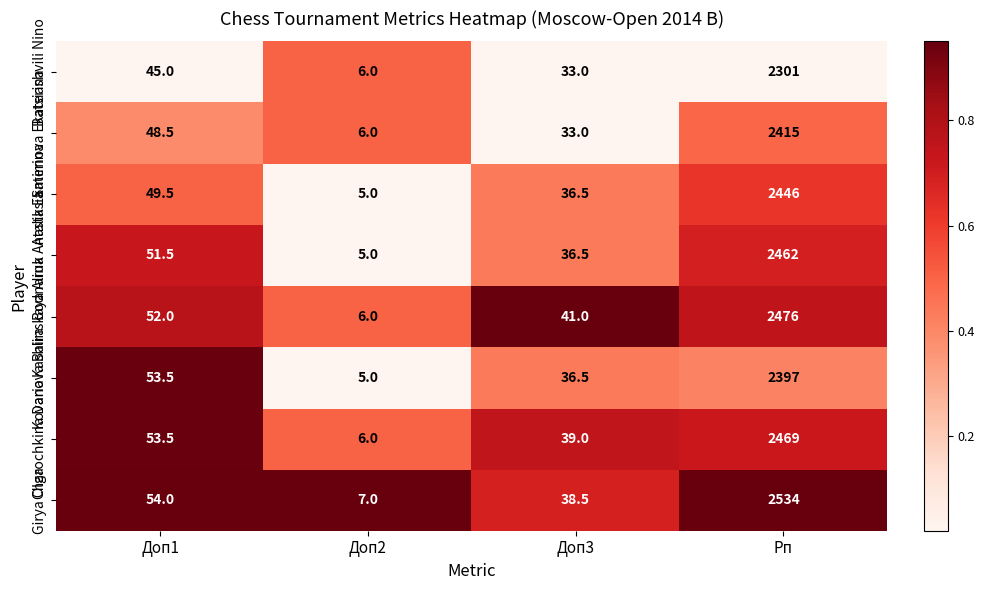

At Рп, list the series in order from largest to smallest.

Girya Olga, Kashlinskaya Alina, Charochkina Daria, Bodnaruk Anastasia, Atalik Ekaterina, Smirnova Ekaterina, Kovanova Baira, Batsiashvili Nino